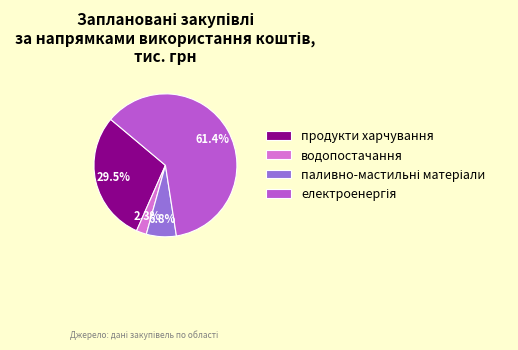

Does продукти харчування represent more than half of the total?

No